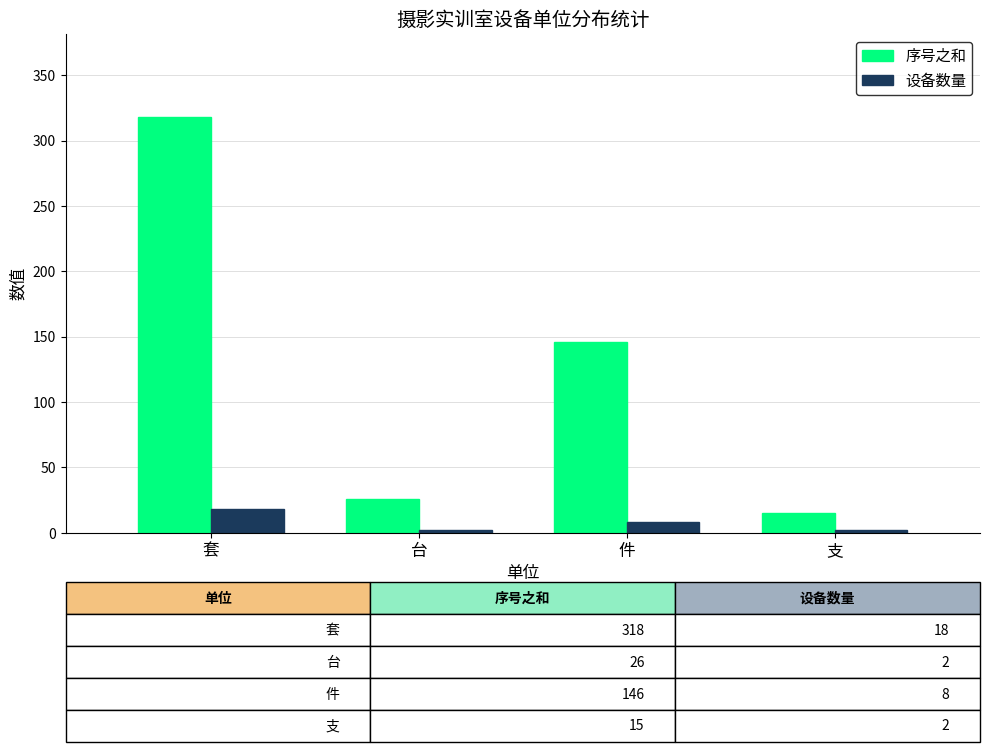

What is the difference between the maximum and second lowest values in the 设备数量 series?

16